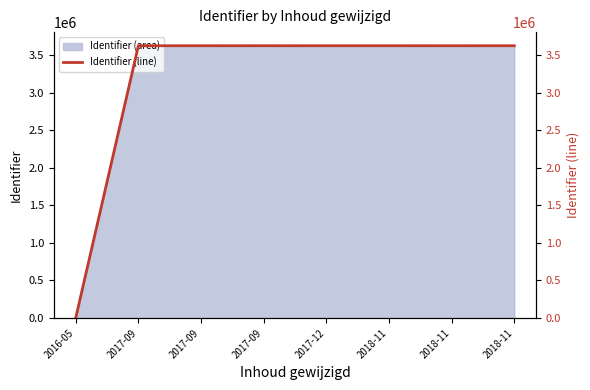

Does the chart have visible grid lines?

No